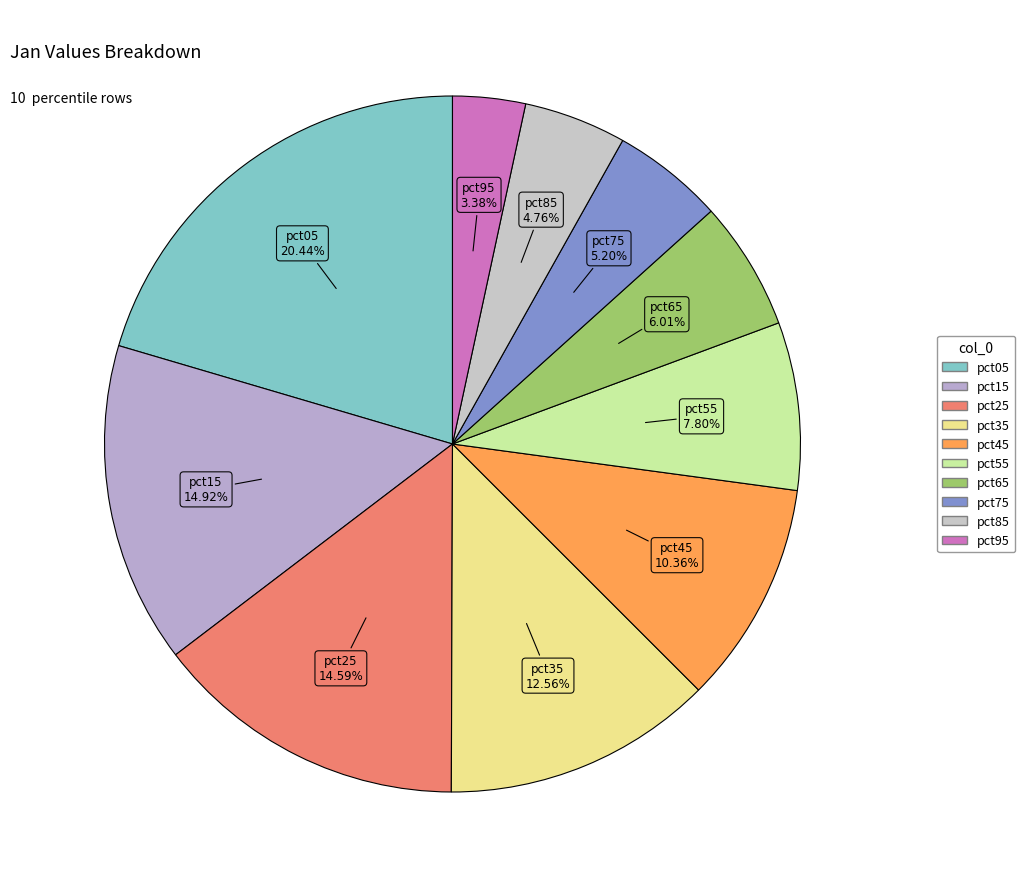

To the nearest percent, what is the difference between the pct15 and pct65 slice percentages?

9%